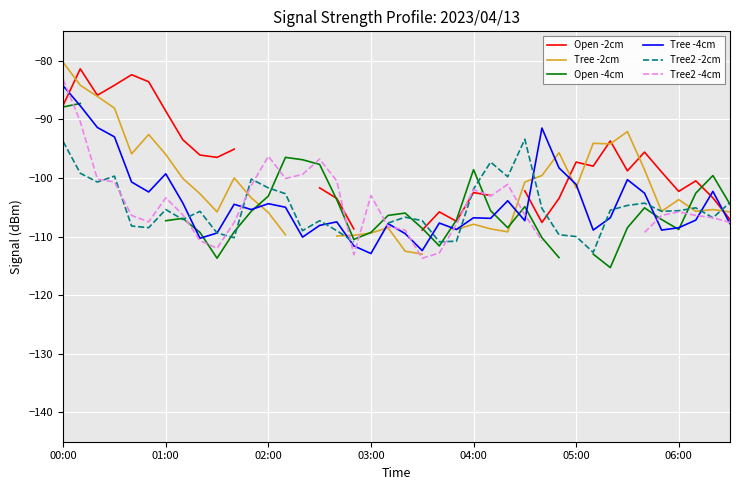

What is the highest value of the Tree -4cm series?

-84.3